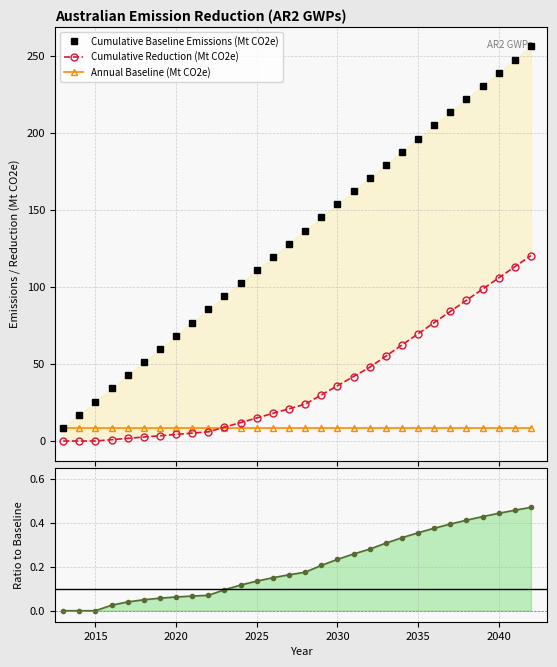

True or false: Cumulative Reduction (Mt CO2e) and Ratio to Baseline intersect in this chart.

False